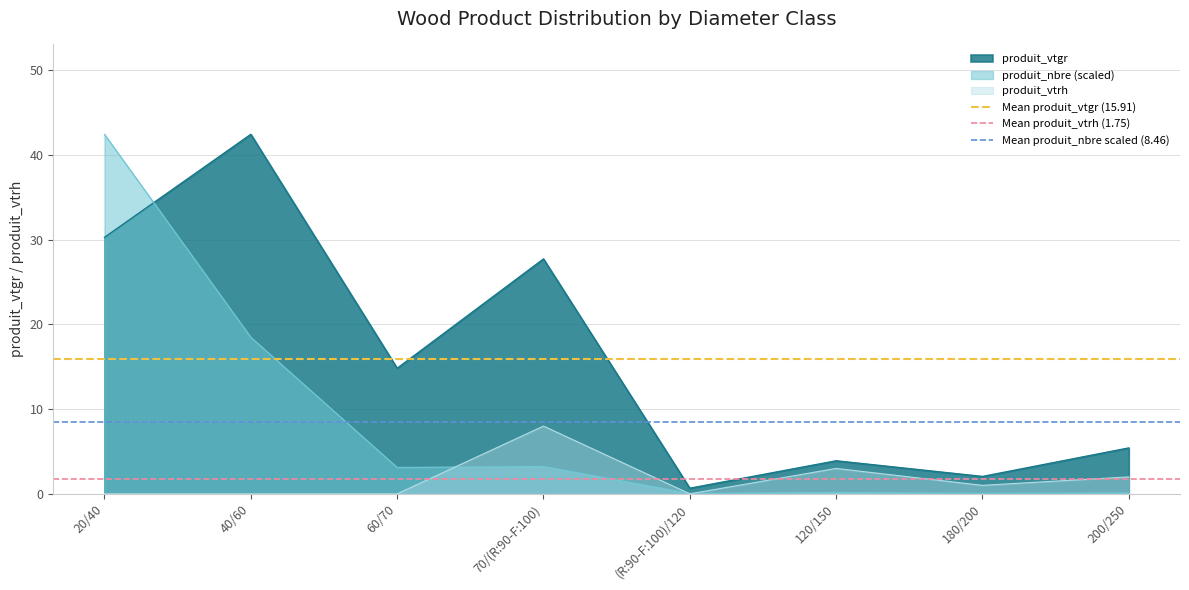

At which label does produit_vtrh reach its peak?

70/(R:90-F:100)